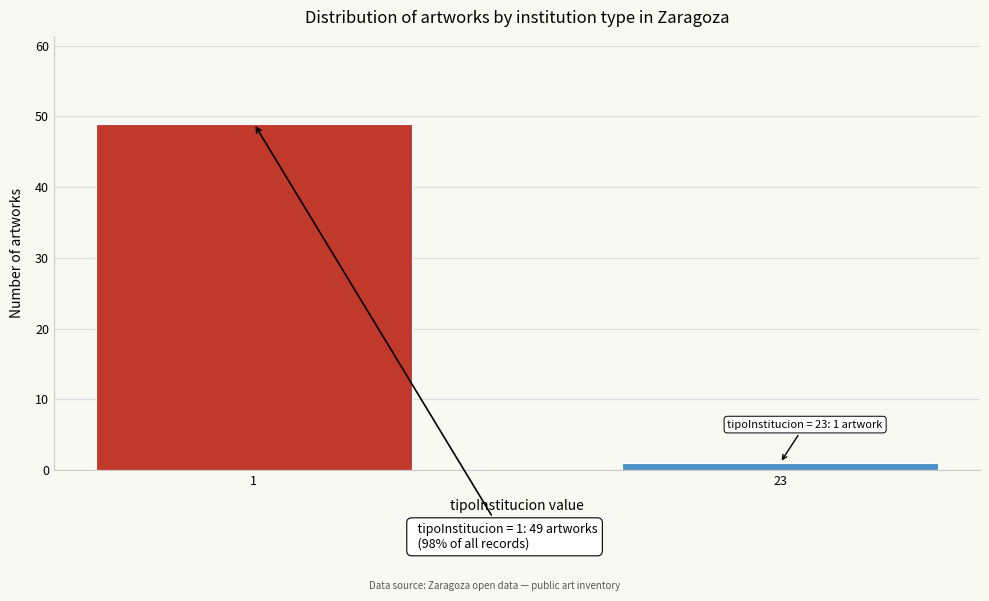

Reading right to left, extract all data points from this chart.

23=1	1=49